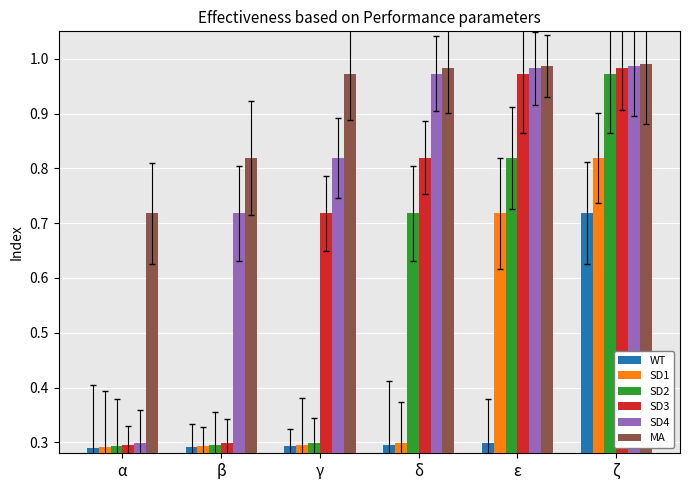

Rank the series at ζ from highest to lowest value.

MA, SD4, SD3, SD2, SD1, WT